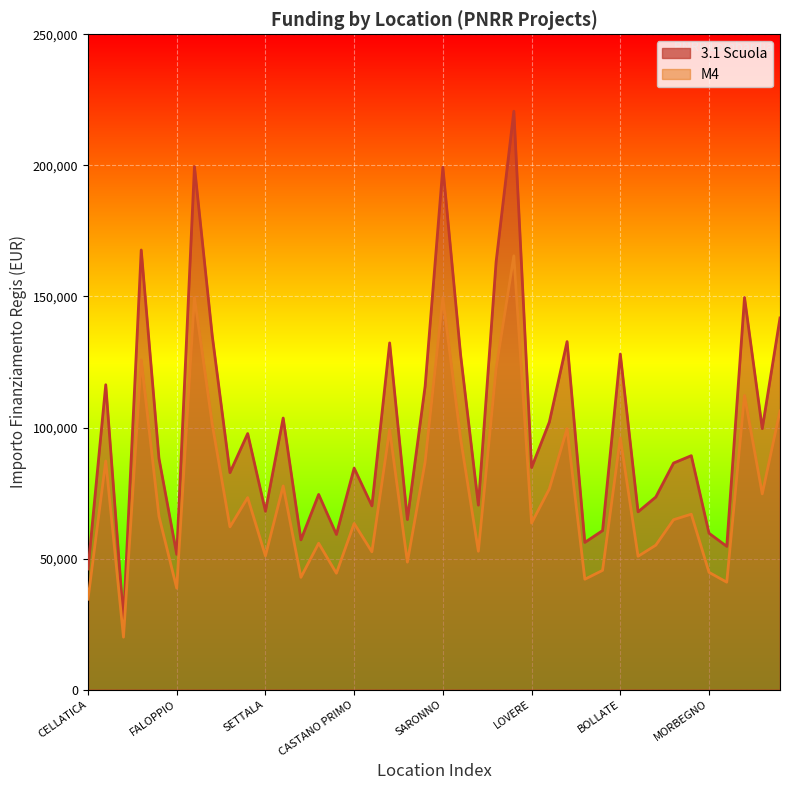

How many lines are shown in the chart?

2